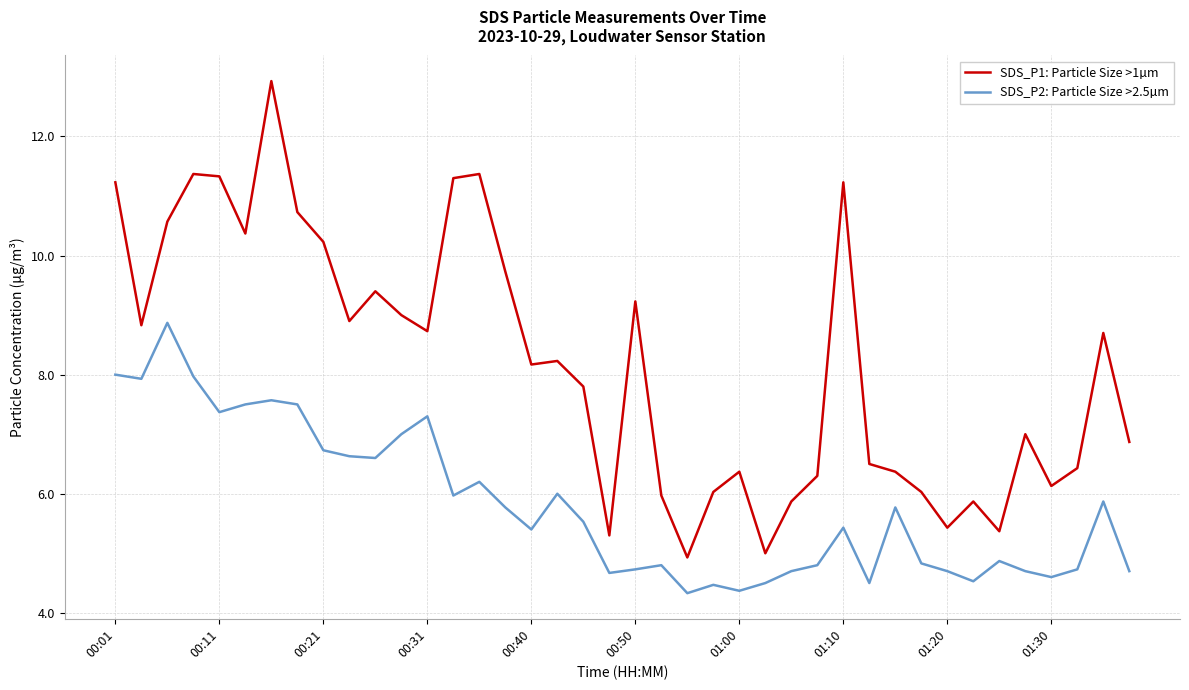

What is the difference between the maximum and minimum values in the SDS_P1: Particle Size >1µm series?

8.0